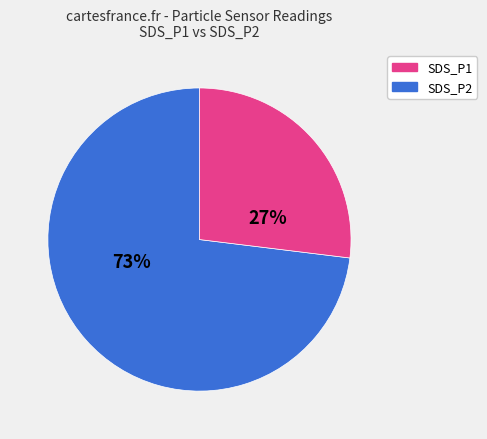

To the nearest percent, what is the difference between the SDS_P1 and SDS_P2 slice percentages?

46%